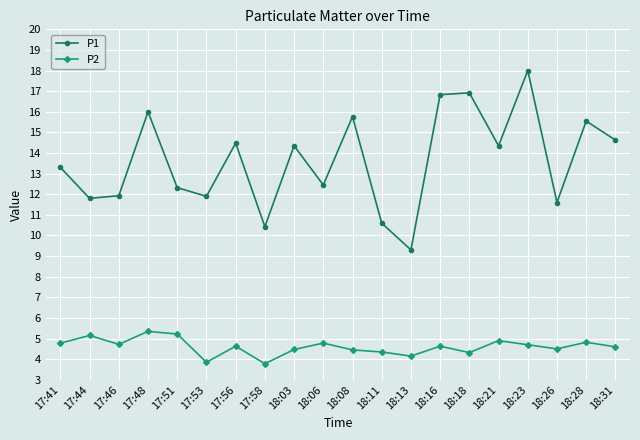

What is the label of the 6th point from the left?

17:53